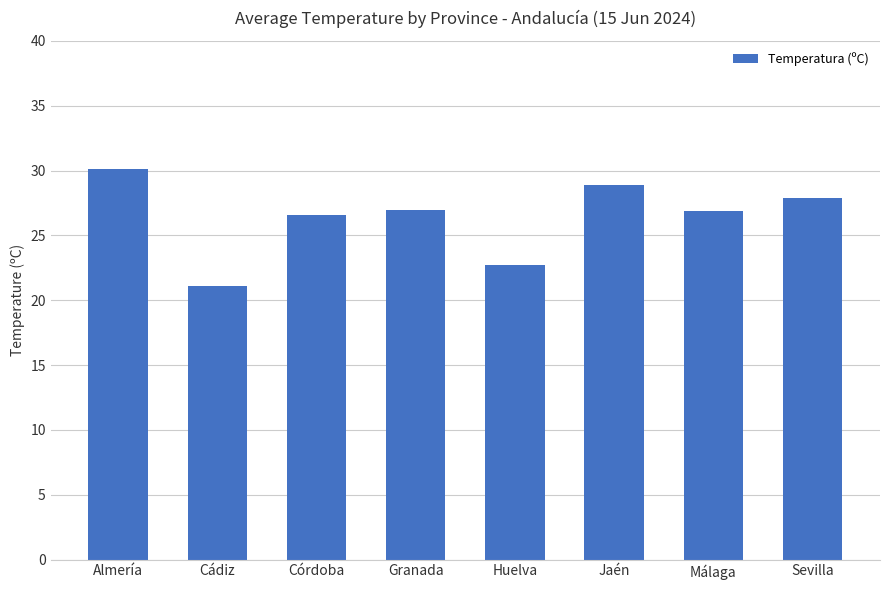

The chart shows a value of 22.7 at Huelva. True or false?

True